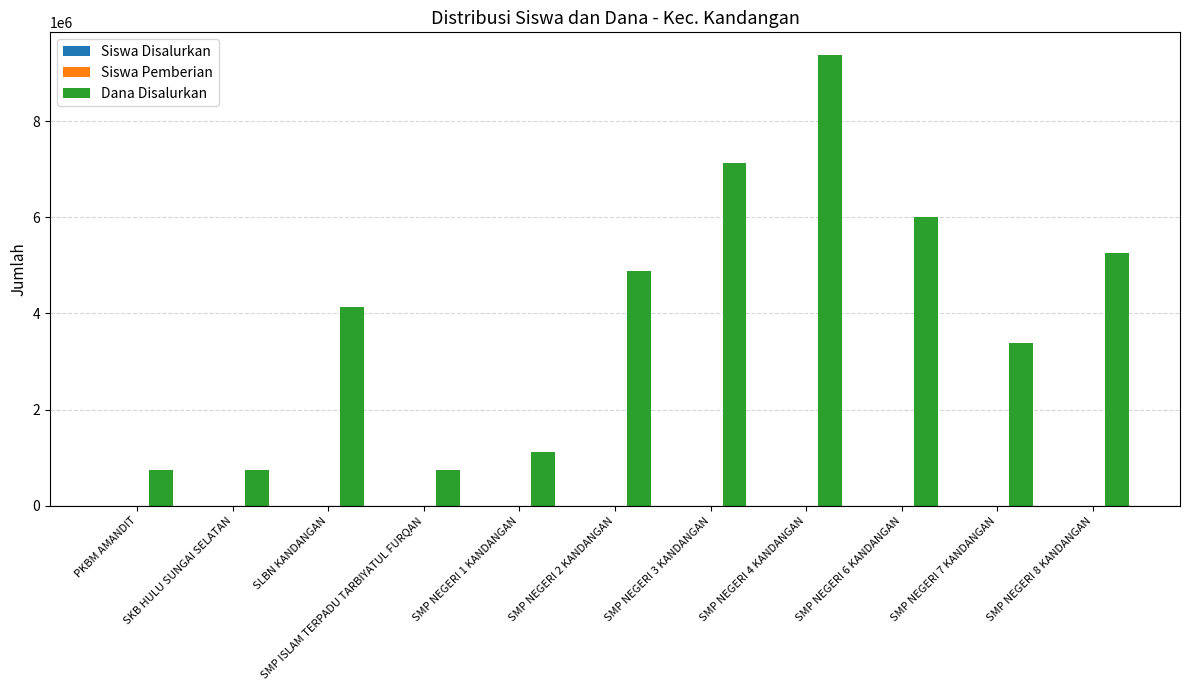

What is the sum of all Dana Disalurkan values?

43500000